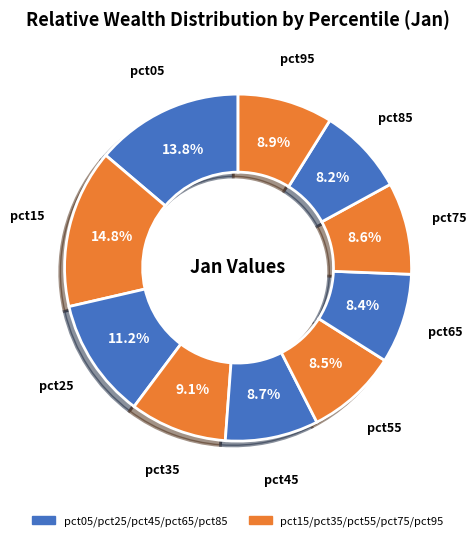

What is the largest slice in the pie chart?

pct15